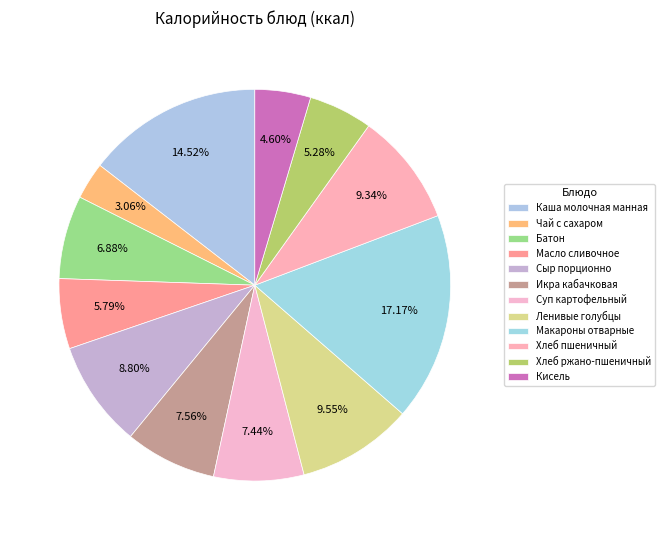

Count the number of slices in the pie.

12